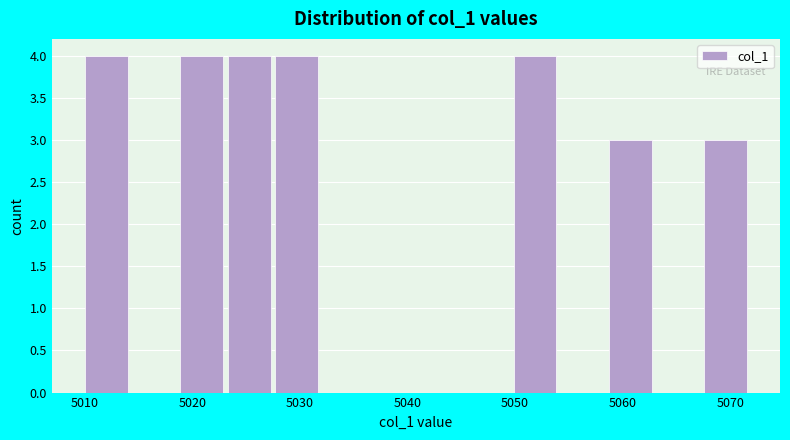

What is the height of the bar covering 5068 to 5072 on the x-axis? Neither the bar edges nor the heights are printed on the chart, so give them approximately, as read against the axes.

3